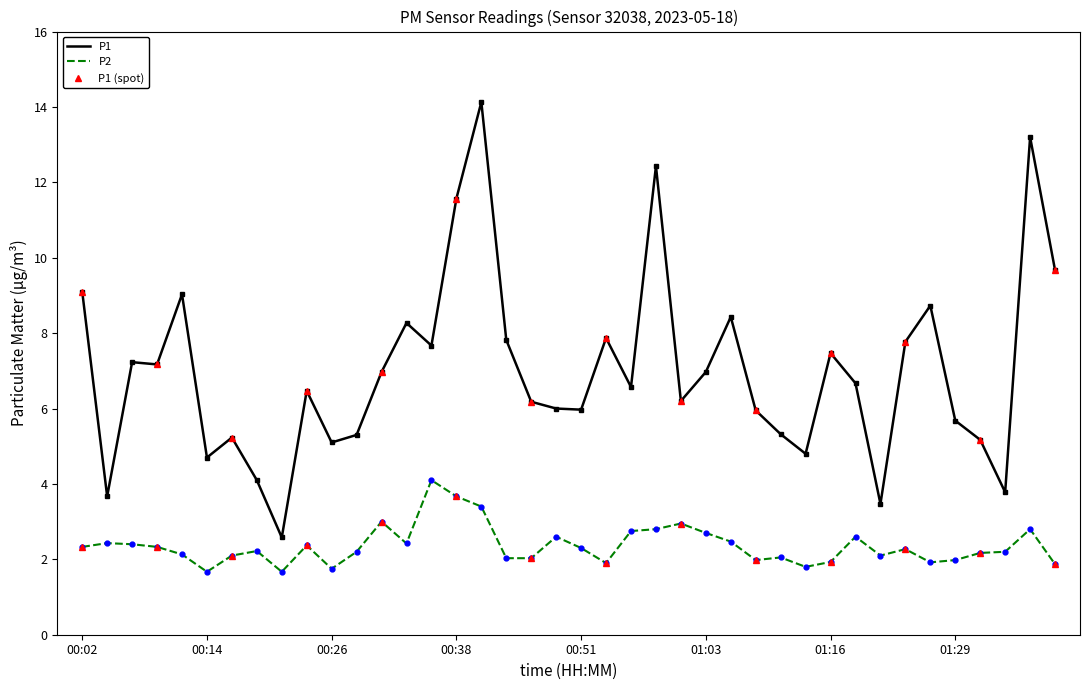

The value of P2 at 01:36 is 4.3. True or false?

False